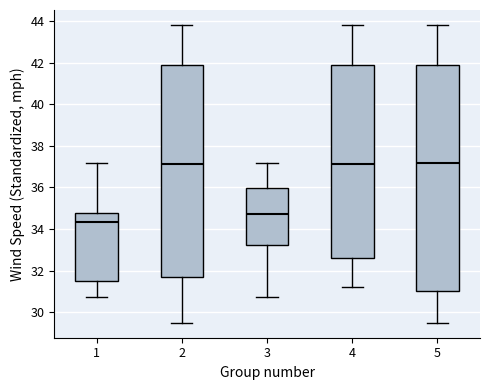

Reading left to right, read every box against the y-axis: the position of its median line, the range the box covers, and the ends of its whiskers. The values are not printed on the chart, so give them approximately, as read against the axis.

1: median 34.4, box 31.4 to 34.8, whiskers 30.8 to 37.2
2: median 37.2, box 31.6 to 42.0, whiskers 29.4 to 43.8
3: median 34.8, box 33.2 to 36.0, whiskers 30.8 to 37.2
4: median 37.2, box 32.6 to 42.0, whiskers 31.2 to 43.8
5: median 37.2, box 31.0 to 42.0, whiskers 29.4 to 43.8